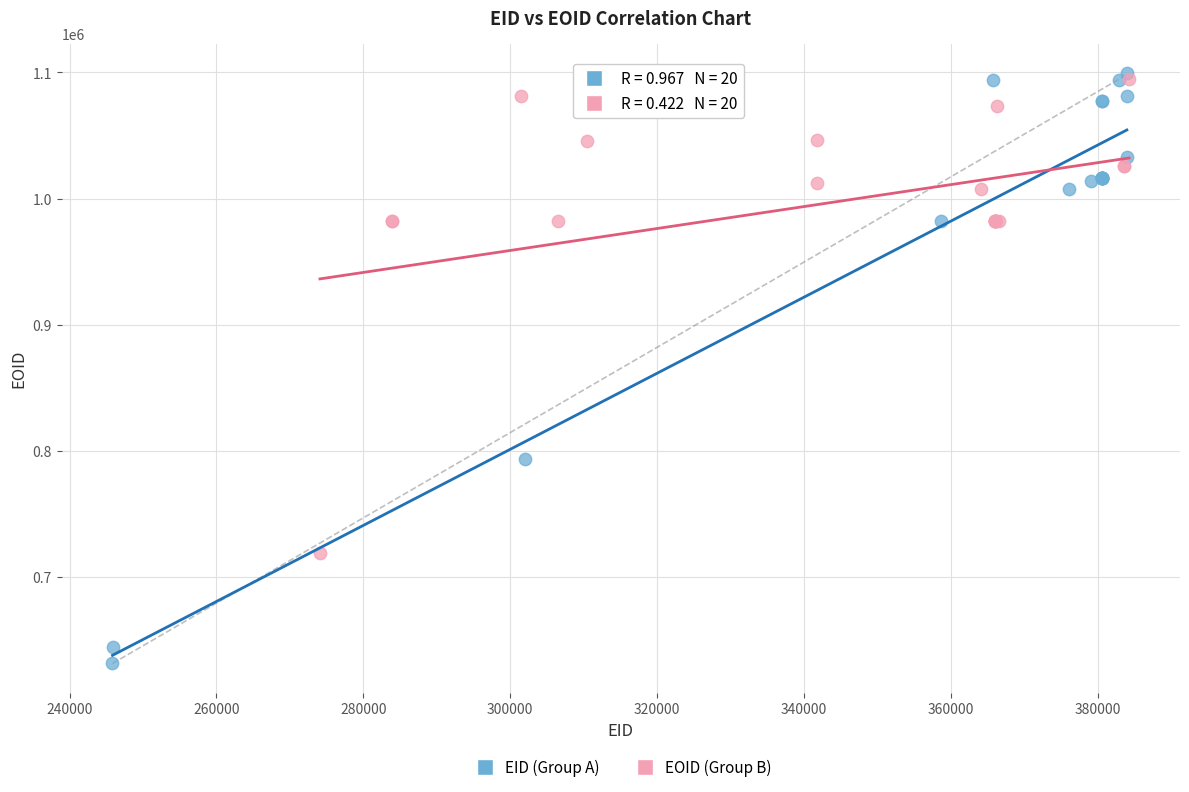

Which series has the largest Y range (max minus min)?

EID (Group A)